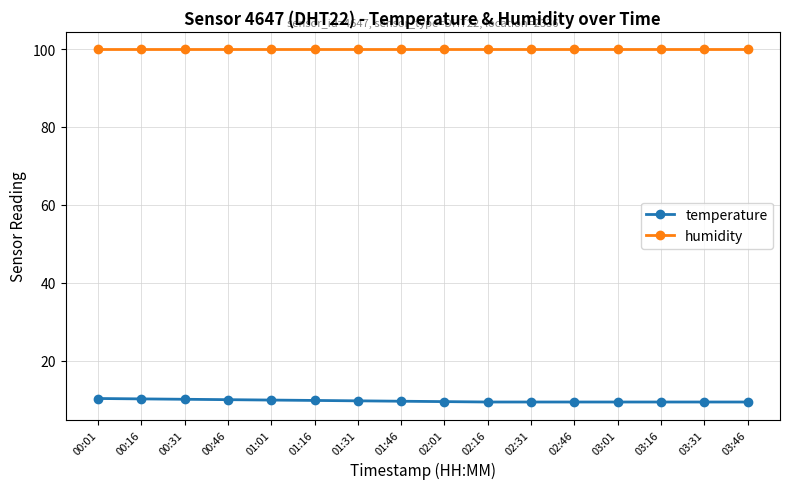

What is the spread (max minus min) of values at 00:31?

89.8